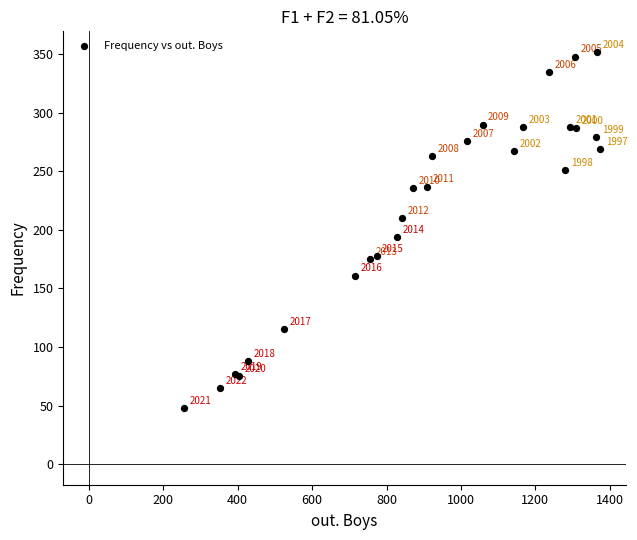

What Y value in the scatter plot is closest to 200?

194